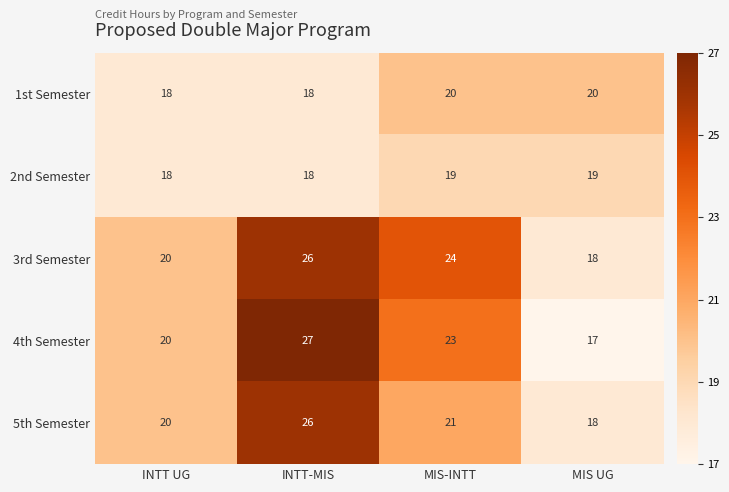

What is the minimum value shown in the chart?

17